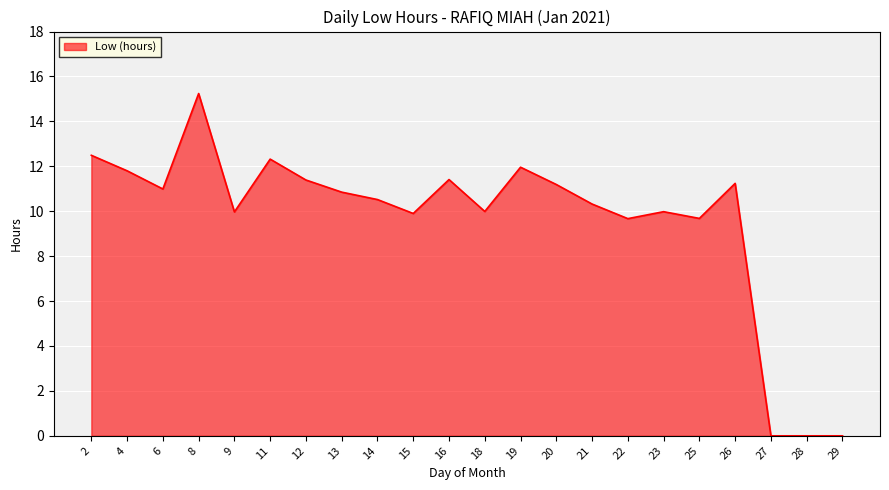

Between 22 and 13, which is larger?

13